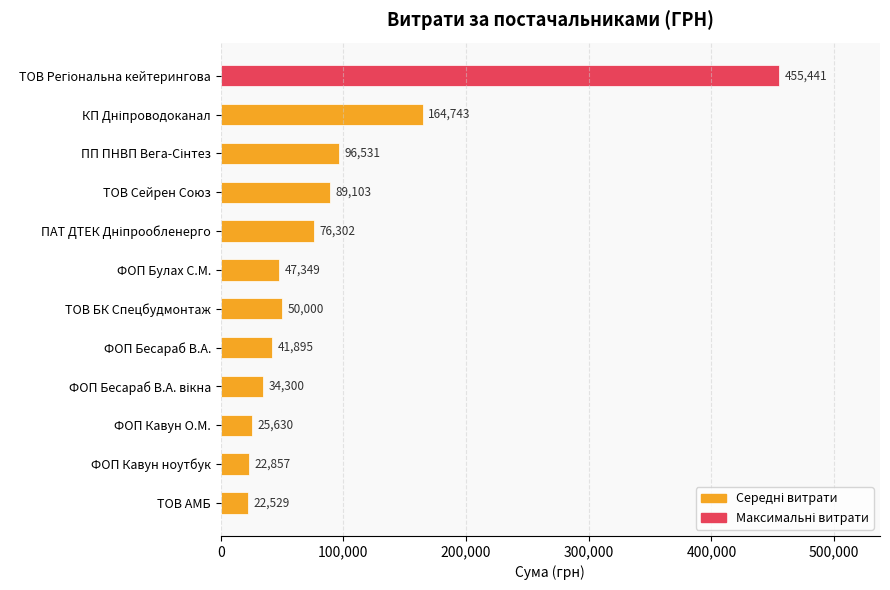

What is the difference between the second highest and second lowest values?

141885.9